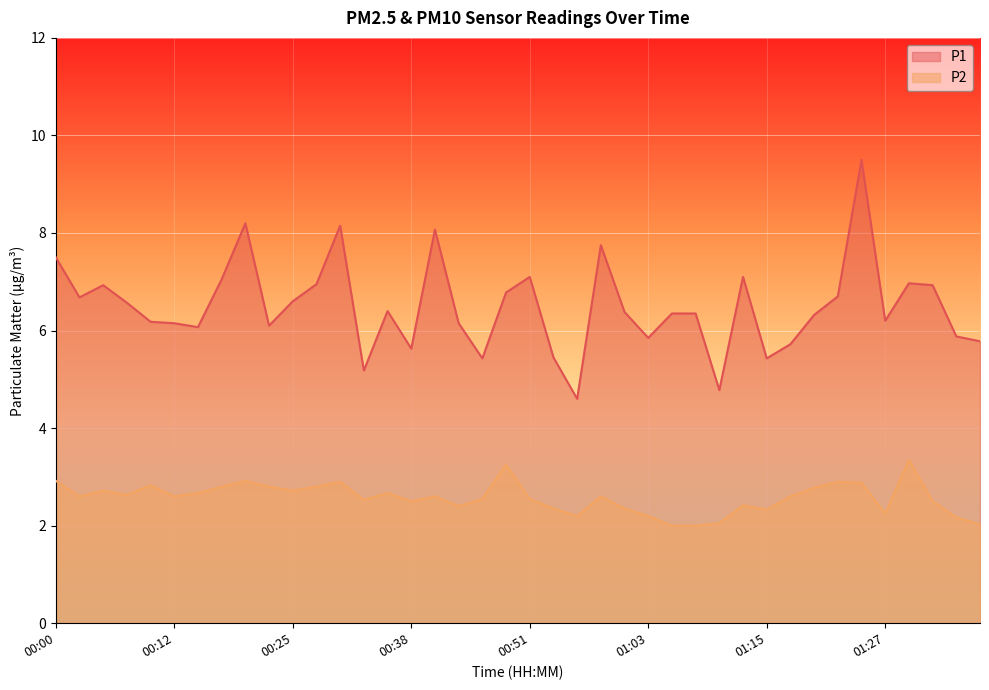

The value of P1 at 00:51 is 9.8. True or false?

False